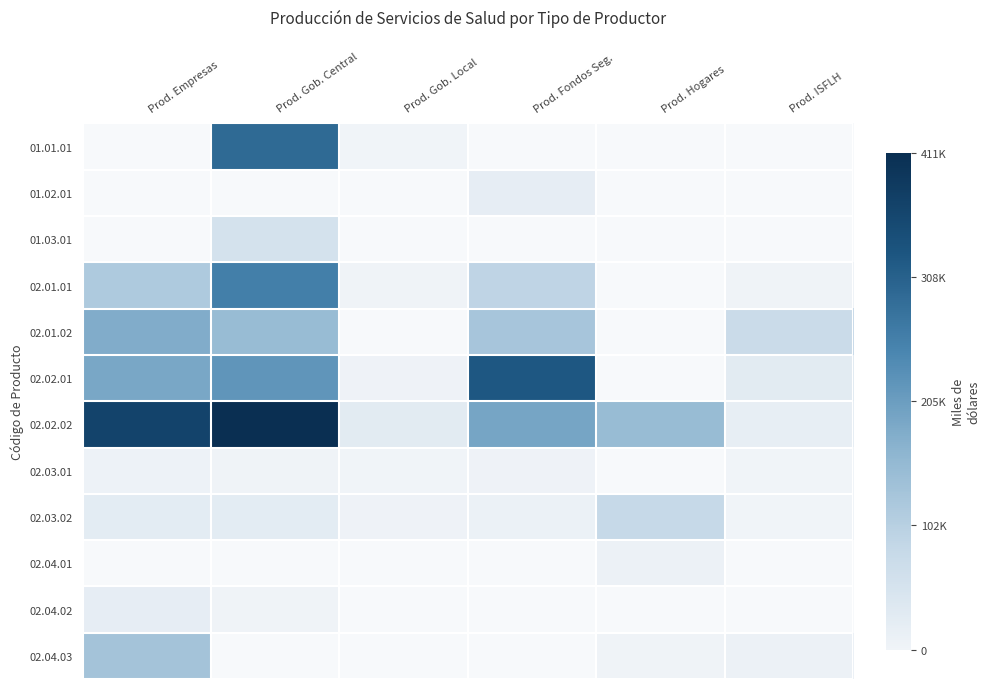

Between Prod. Fondos Seg. and Prod. ISFLH, which is larger?

Prod. Fondos Seg.